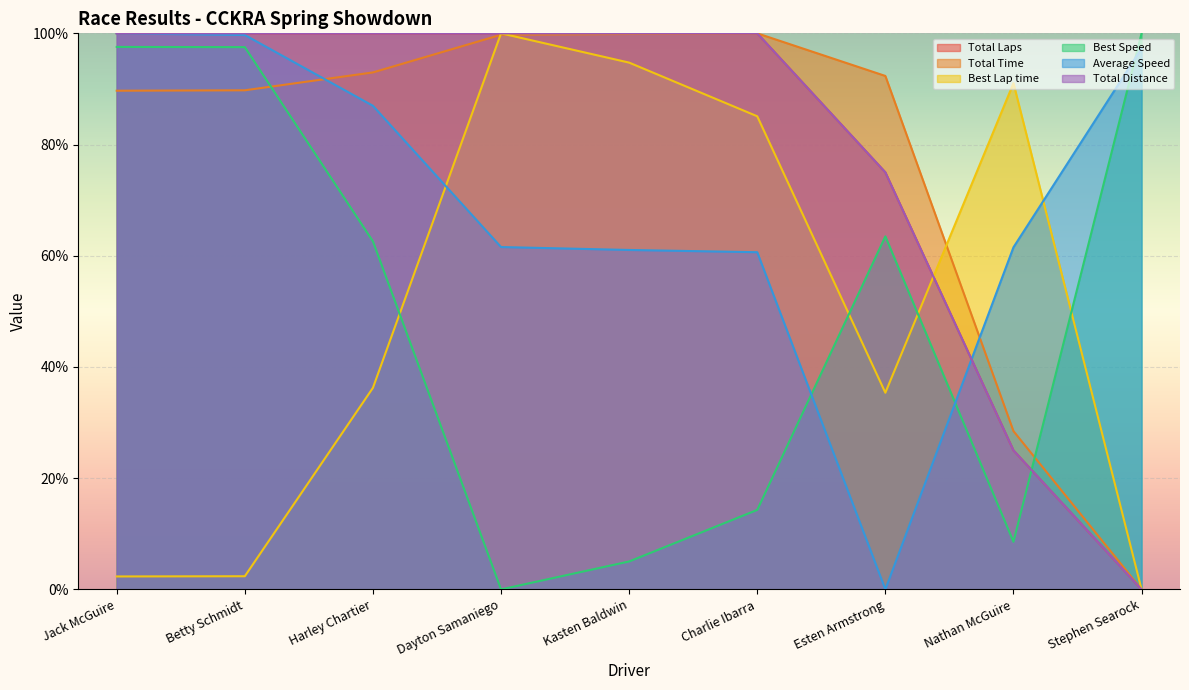

What is the total value across all series at Charlie Ibarra?

460.0